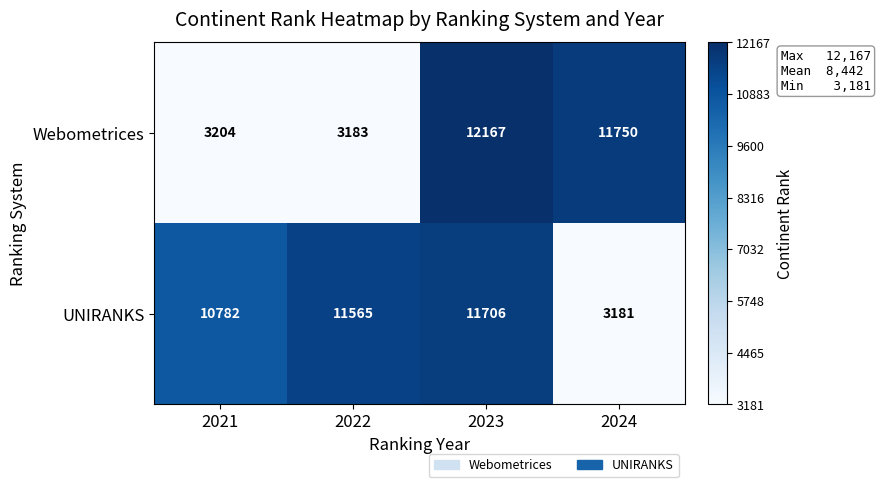

Which label corresponds to the smallest value in the chart?

2024